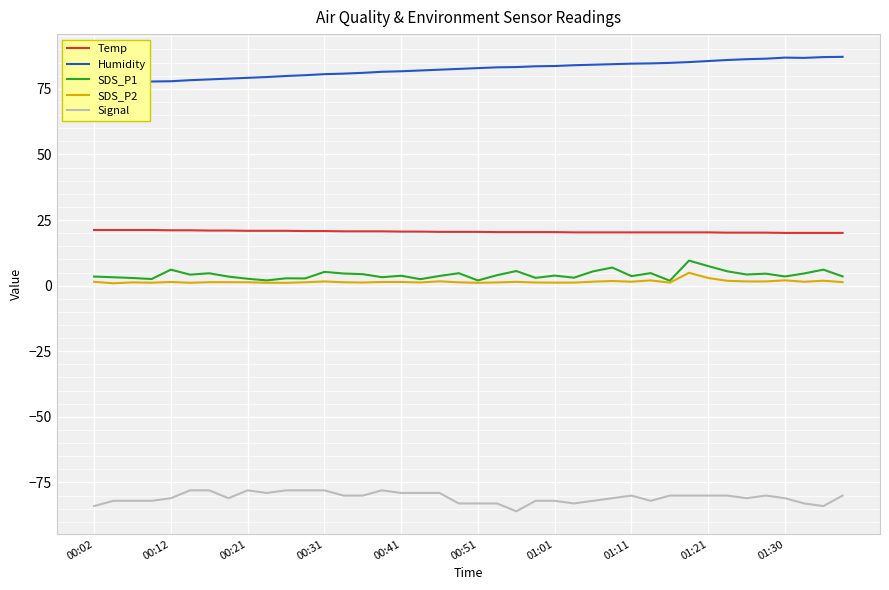

What is the lowest value of the Signal series?

-86.0